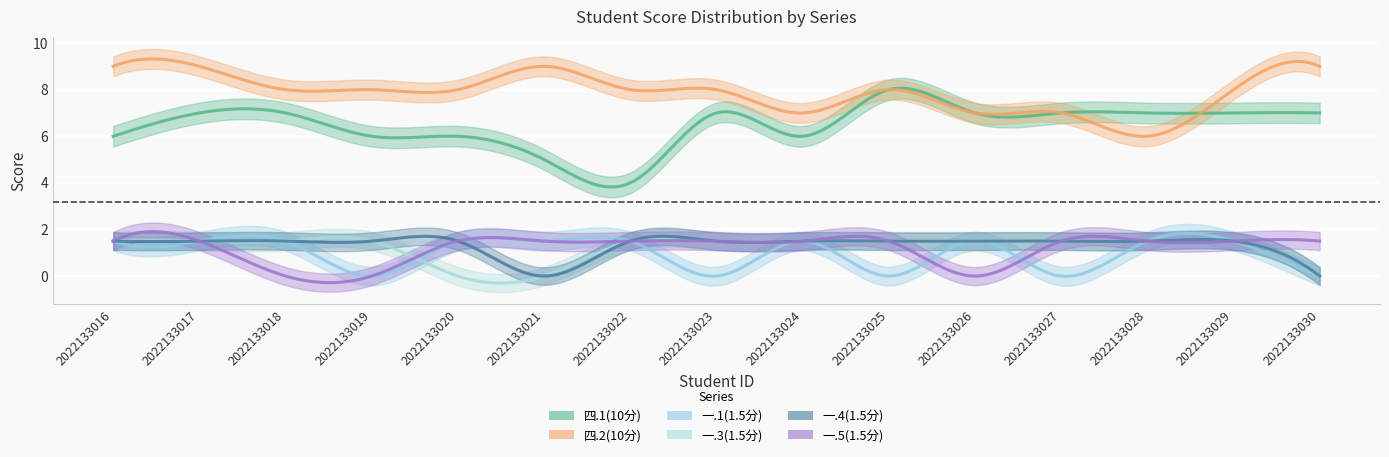

Where is 四.1(10分) nearest to the value 6?

2022133016